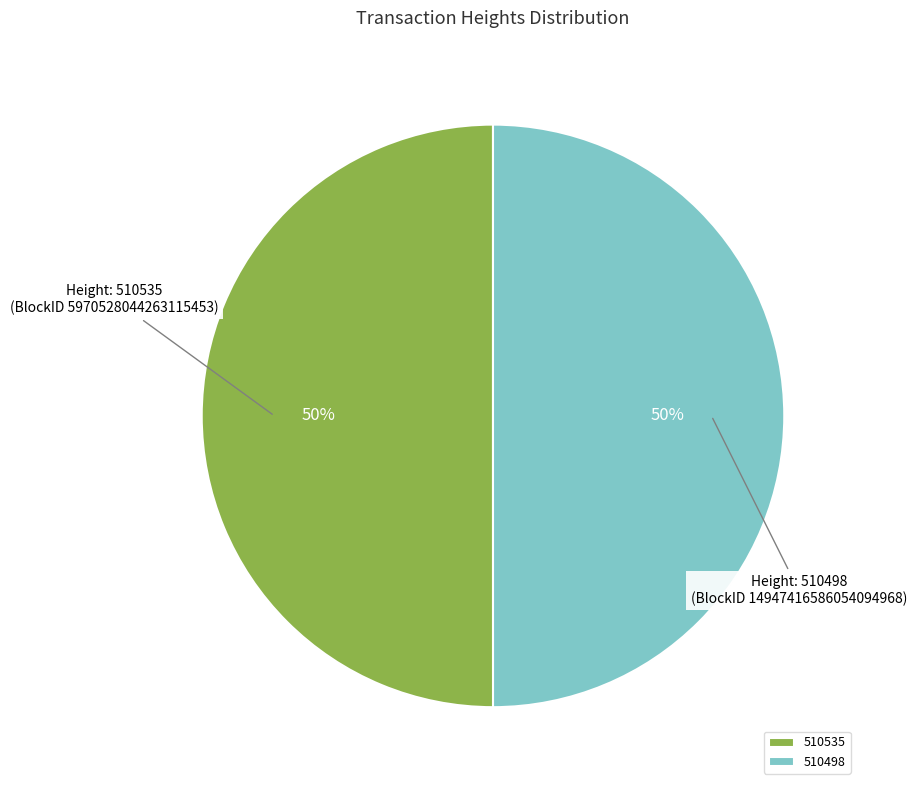

Is the sum of 510535 and 510498 greater than half?

Yes